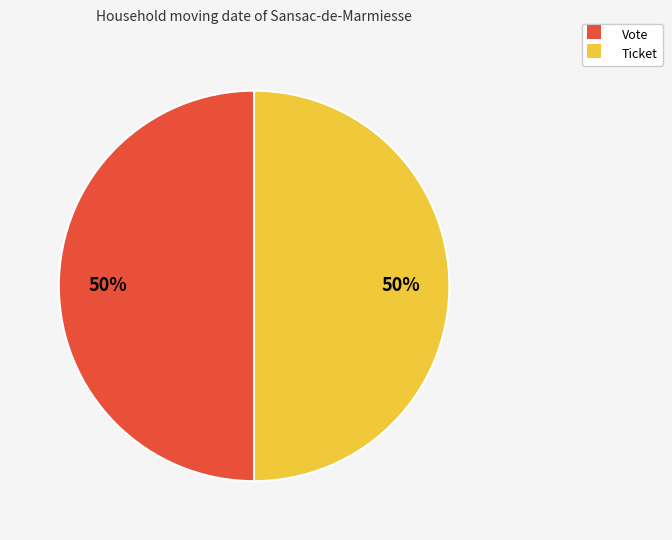

The Vote slice represents 50% of the pie. True or false?

True